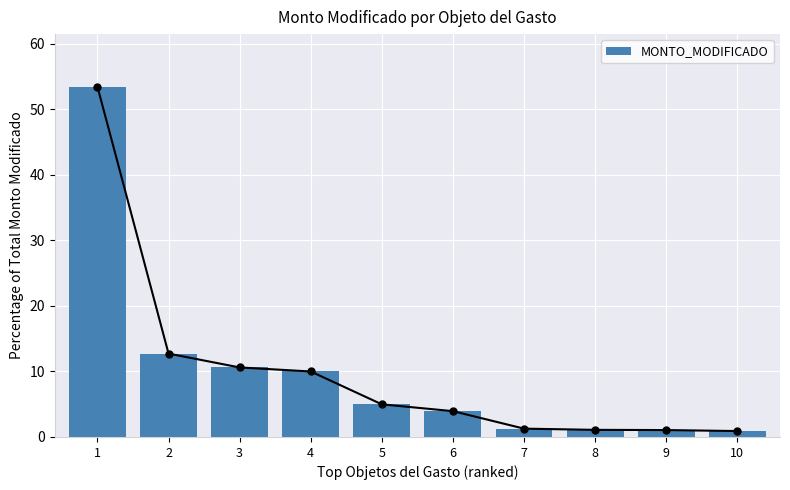

What is the average value?

10.0